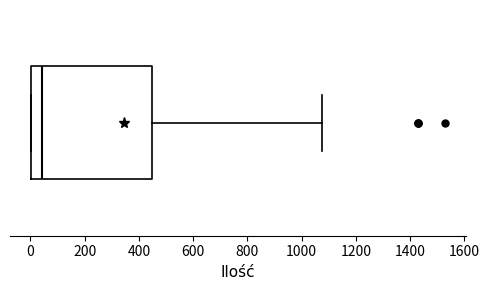

Transcribe this box plot: give where the median line is, the range the box spans, and where the two whiskers end, as read against the x-axis. The values are not printed on the chart, so give them approximately, as read against the axis.

median 40, box 0 to 440, whiskers 0 to 1080